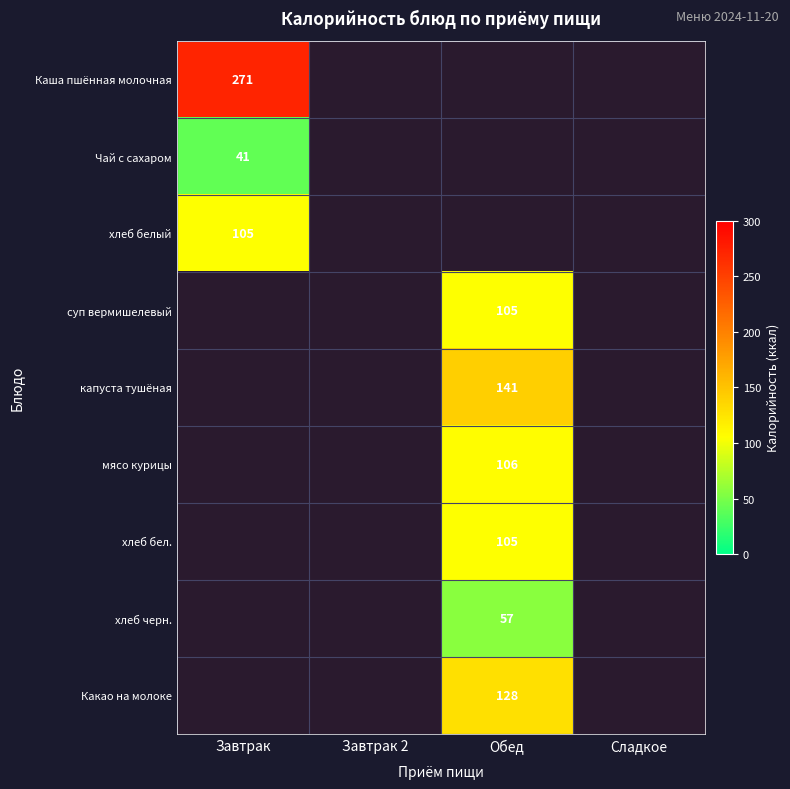

Is it true that суп вермишелевый equals 152 at Обед?

False